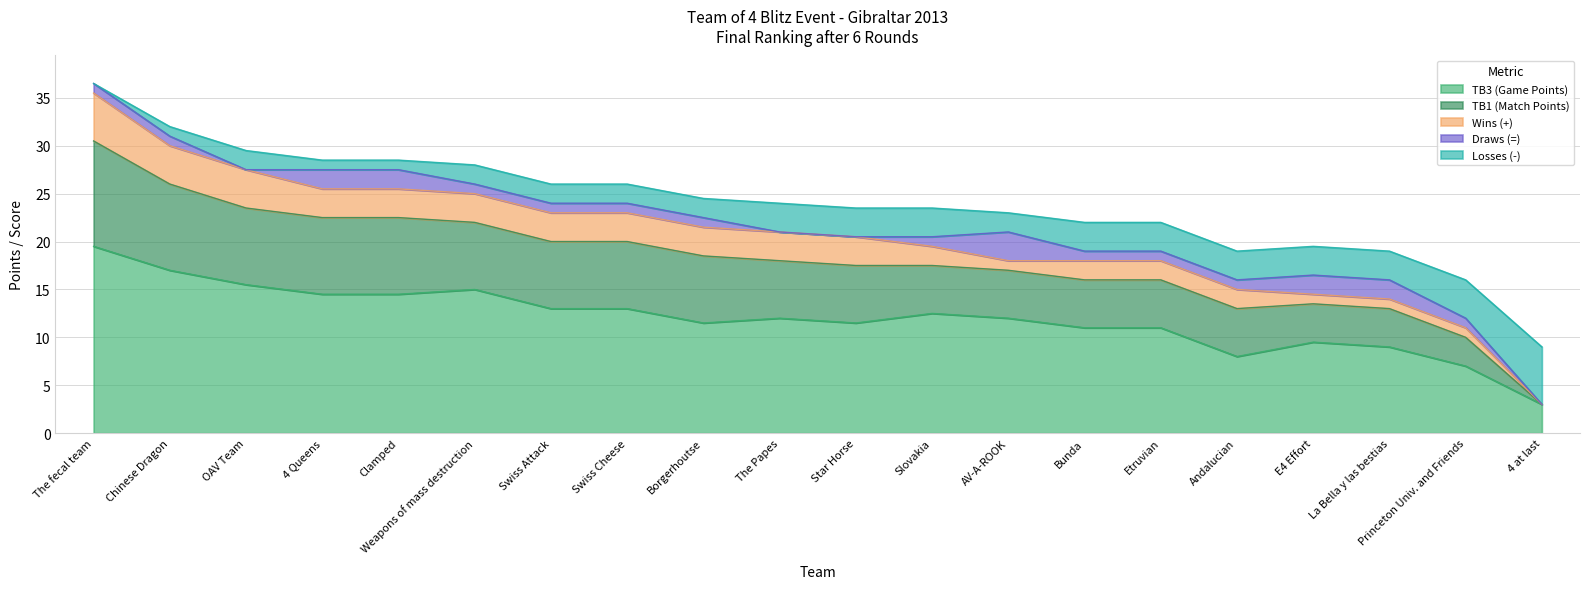

What is the approximate value of Losses (-) at The Papes?

3.0